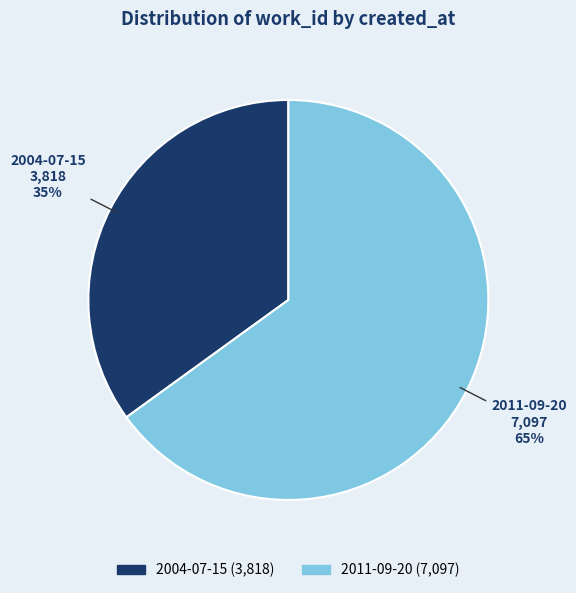

True or false: 2004-07-15 accounts for 46% of the total.

False